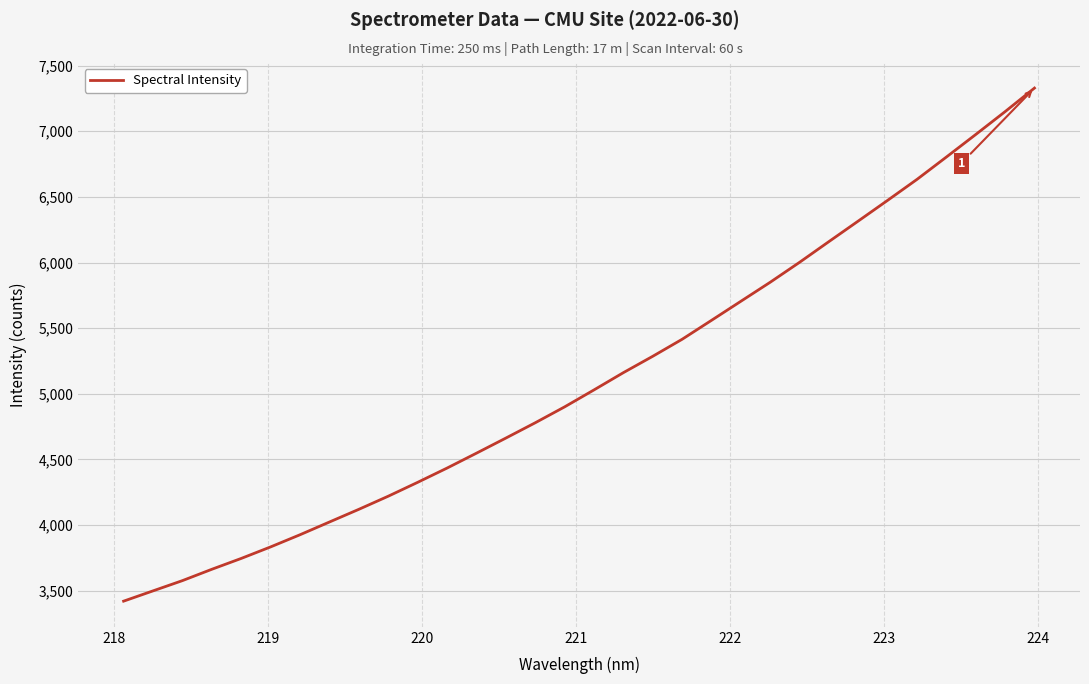

What is the value of the 15th point from the left?

4779.6